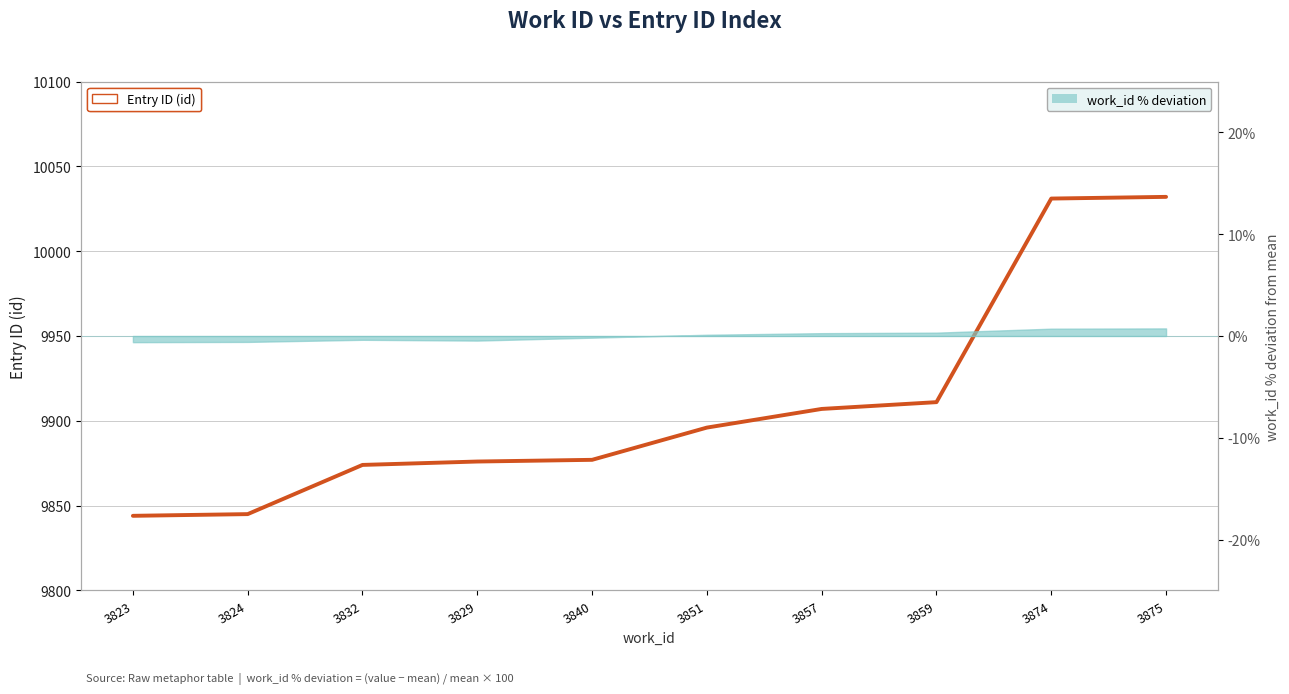

True or false: the data has more than 0 interior local peaks.

False